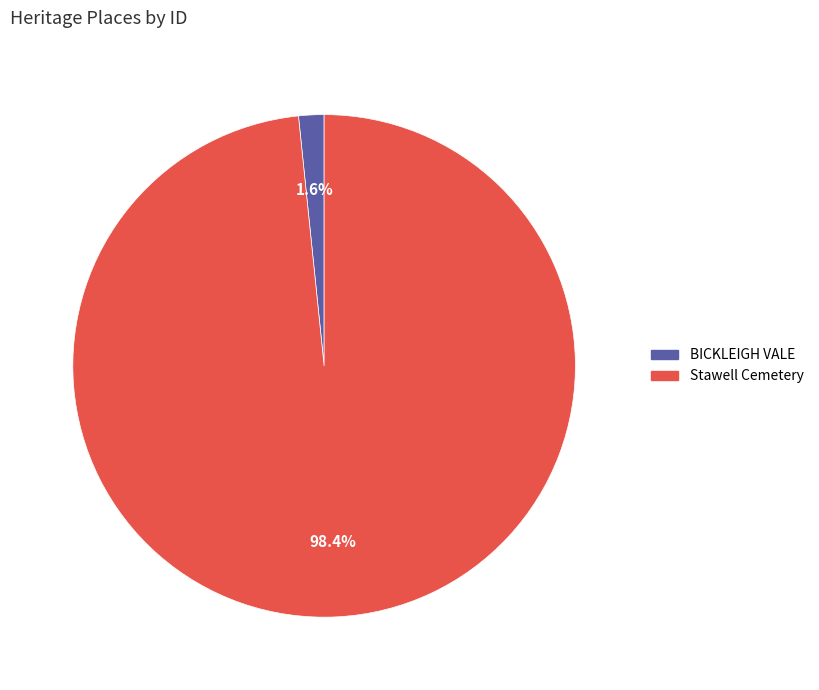

To the nearest percent, what portion does Stawell Cemetery represent?

98%